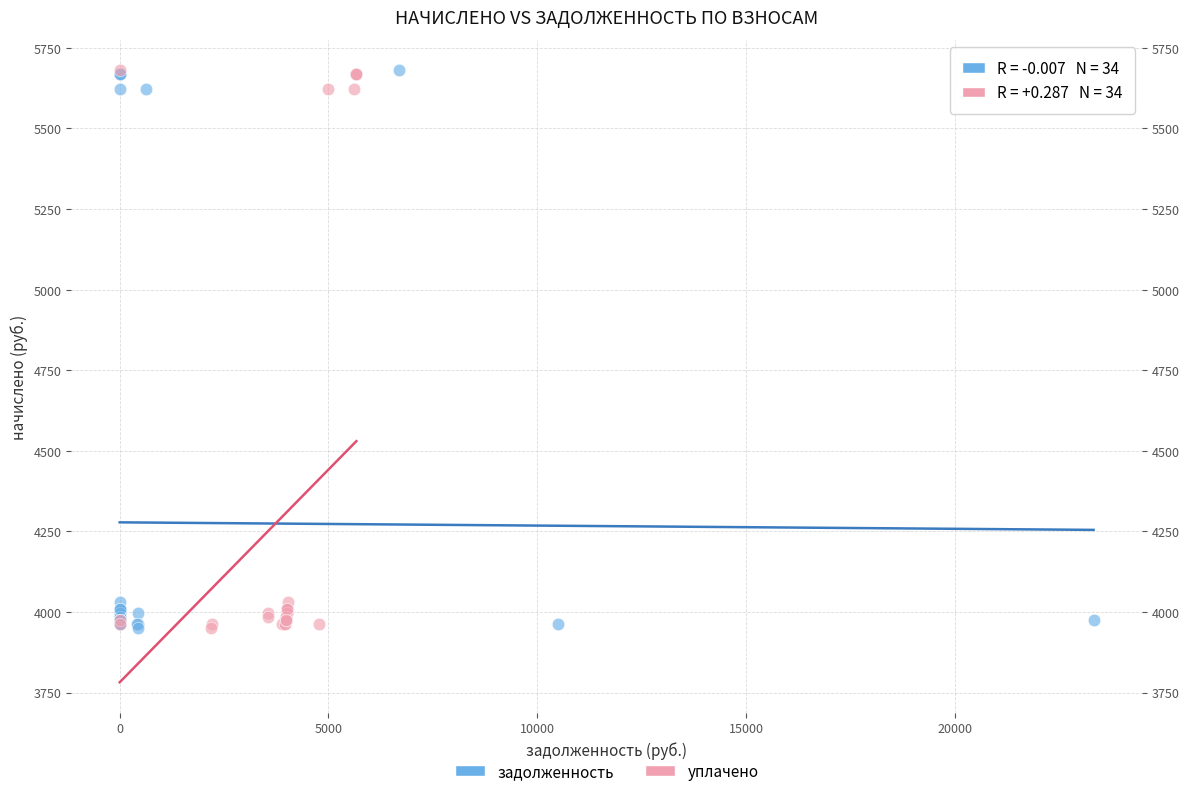

What are all the series names shown in the legend?

задолженность, уплачено